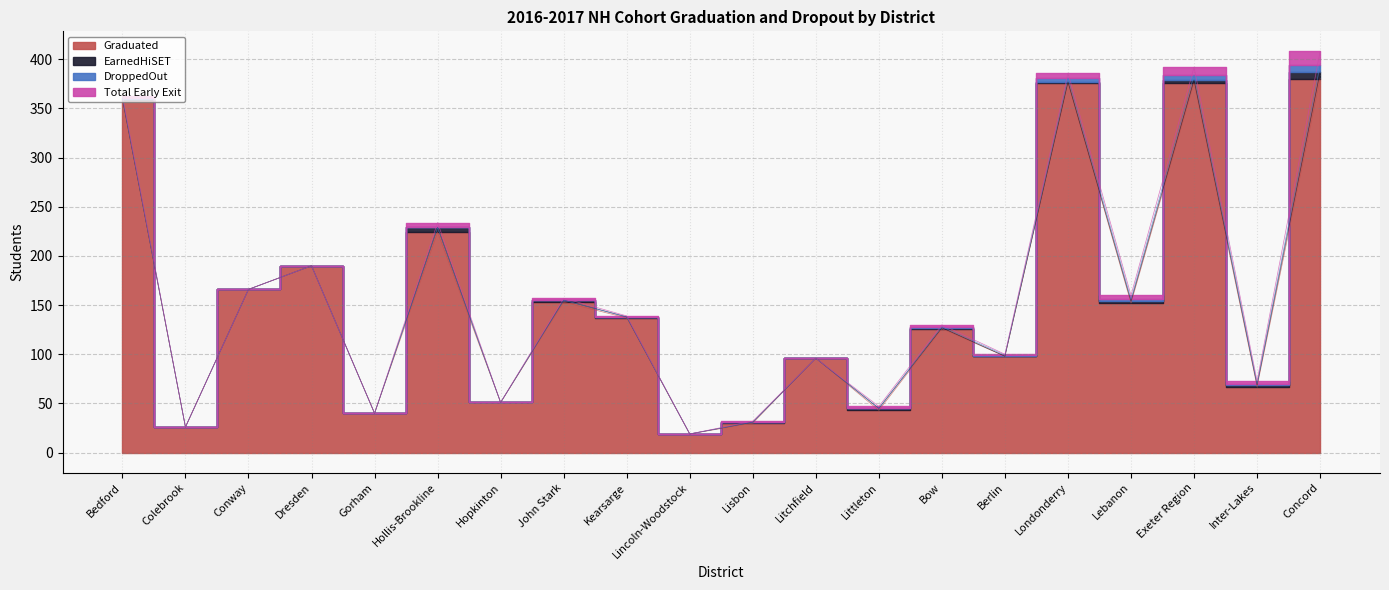

True or false: Total Early Exit and EarnedHiSET intersect in this chart.

False